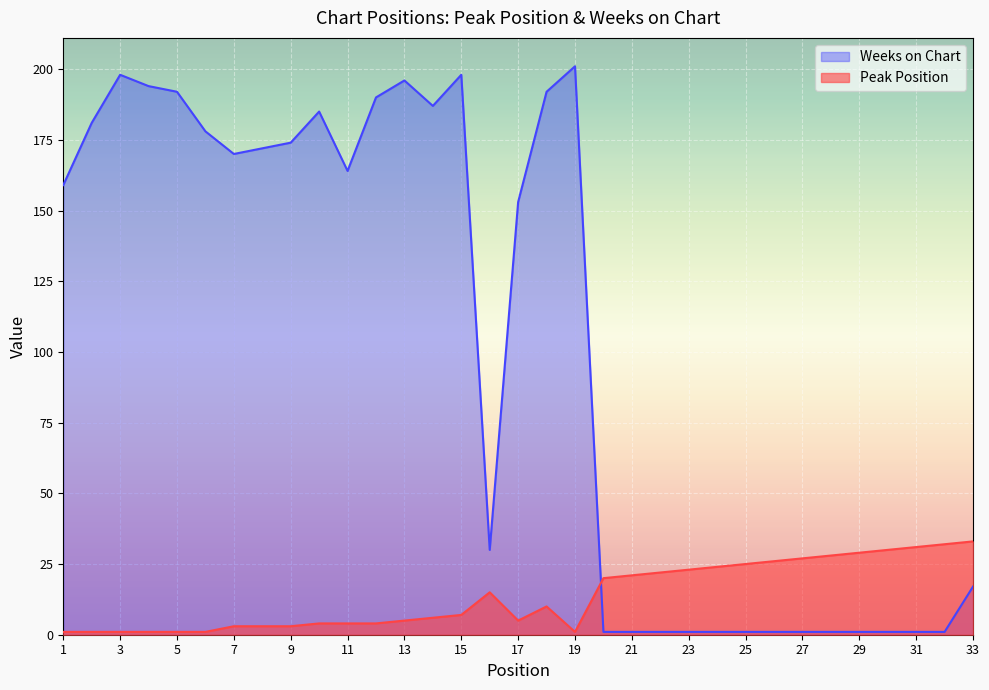

Between 10 and 20, which is larger?

20